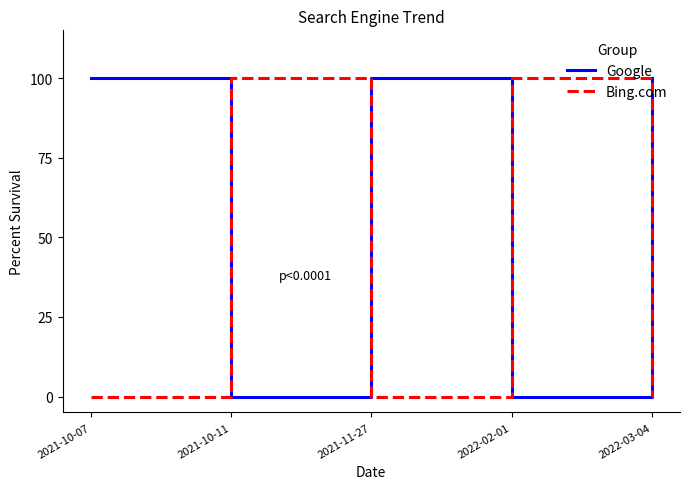

The value of Bing.com at 2021-11-27 is 0. True or false?

True